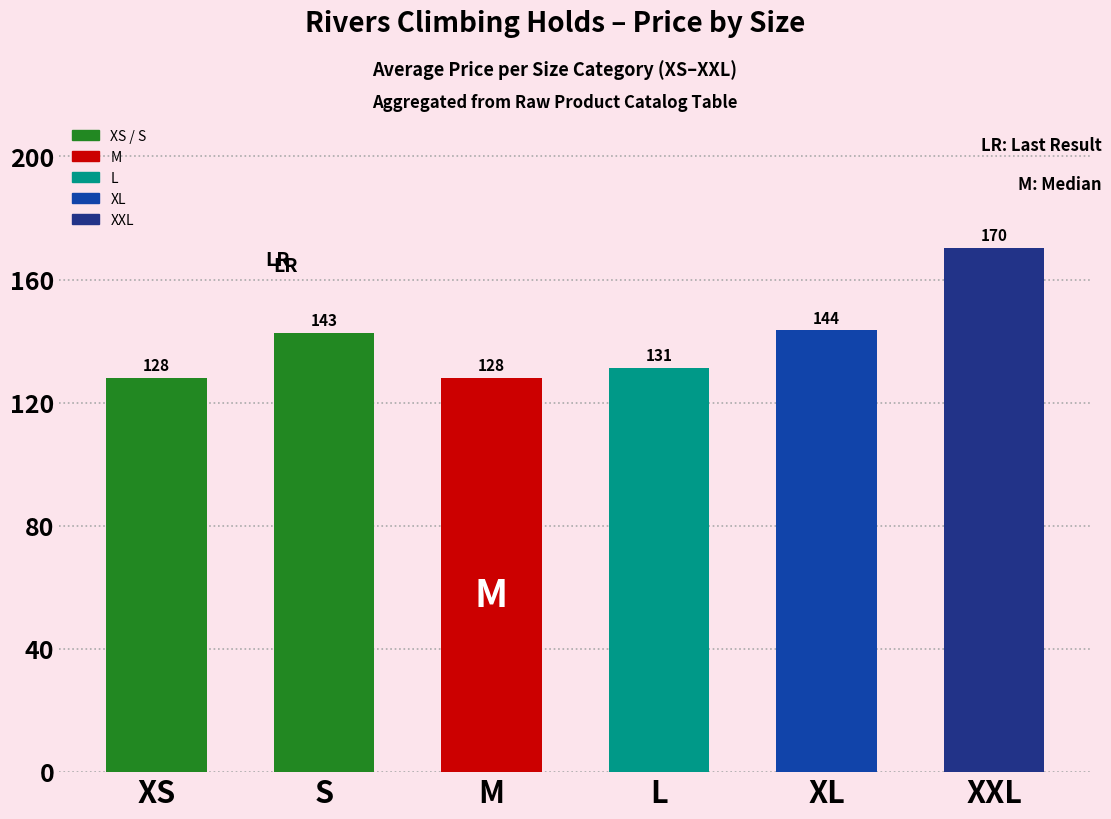

What is the sum of the values at XXL and L?

301.8